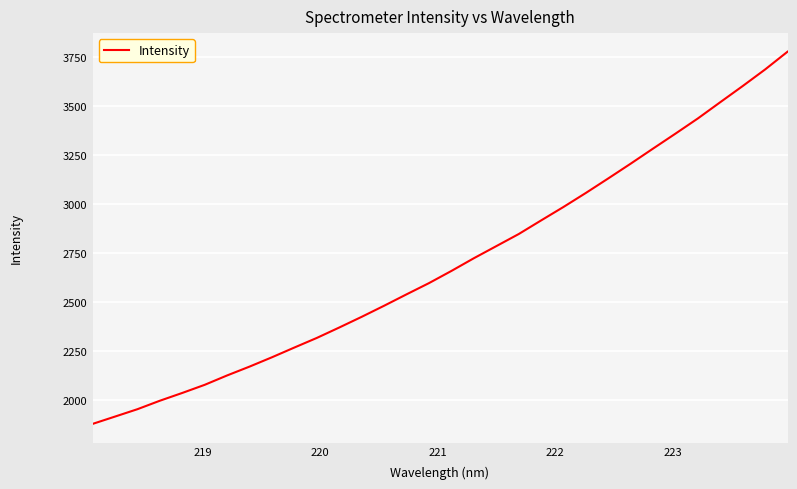

Reading left to right, transcribe all the data shown in this chart.

1876.5	1913.9	1951.6	1994.8	2034.6	2076.1	2124.0	2169.1	2216.7	2266.5	2315.4	2368.6	2423.1	2479.6	2537.8	2595.0	2657.1	2721.8	2783.5	2845.2	2914.7	2983.5	3055.2	3129.2	3204.5	3281.5	3357.8	3435.3	3518.2	3600.4	3684.9	3775.5